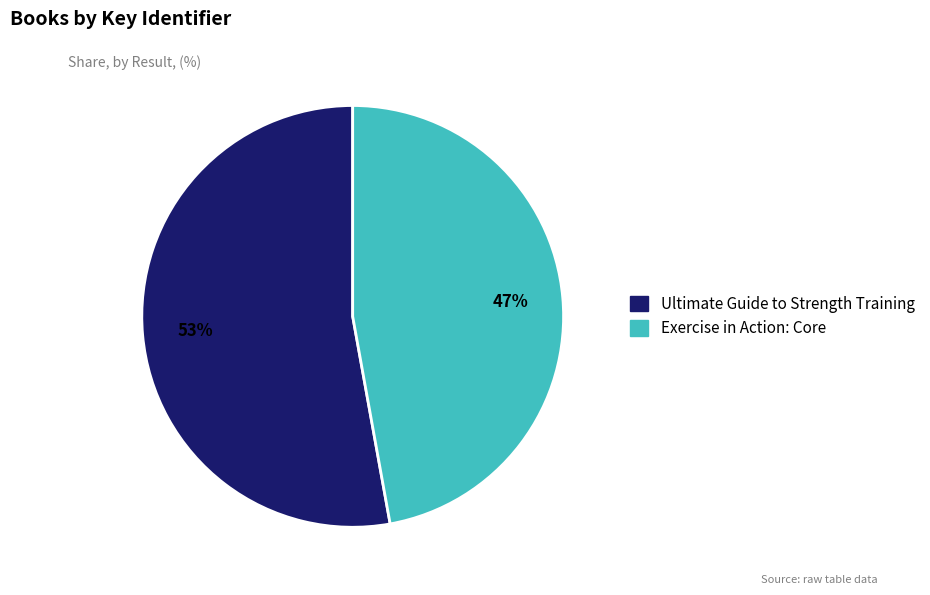

To the nearest percent, what is the difference between the largest and smallest slice percentages?

6%